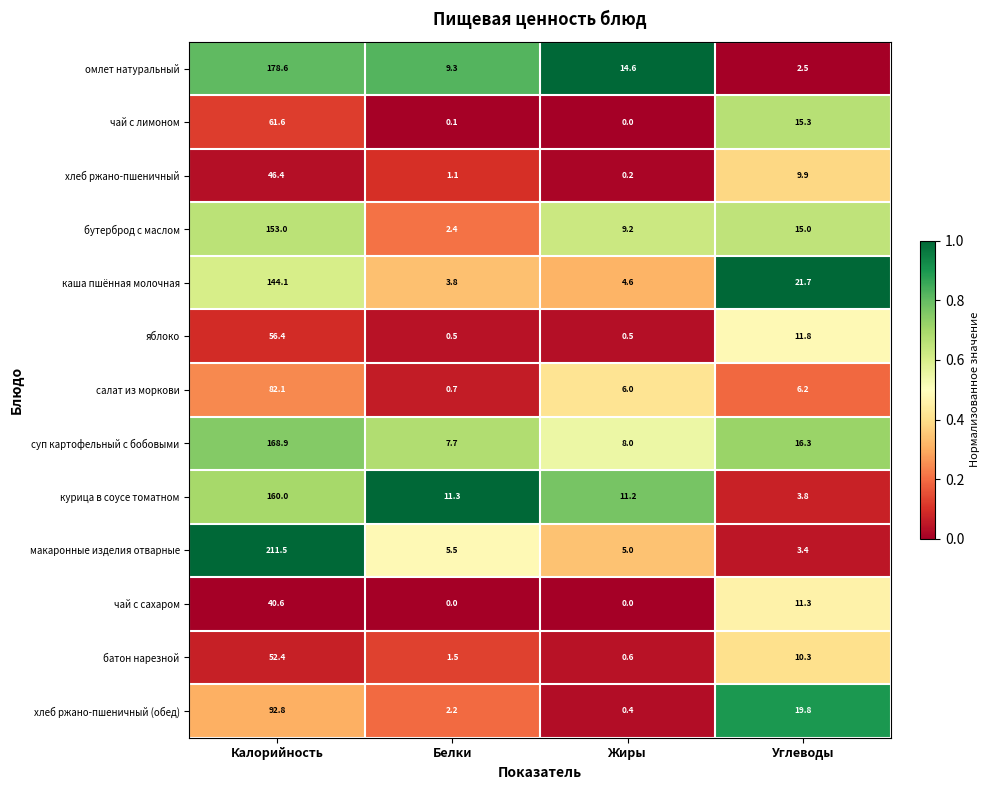

What value does the омлет натуральный series have at Жиры?

14.6